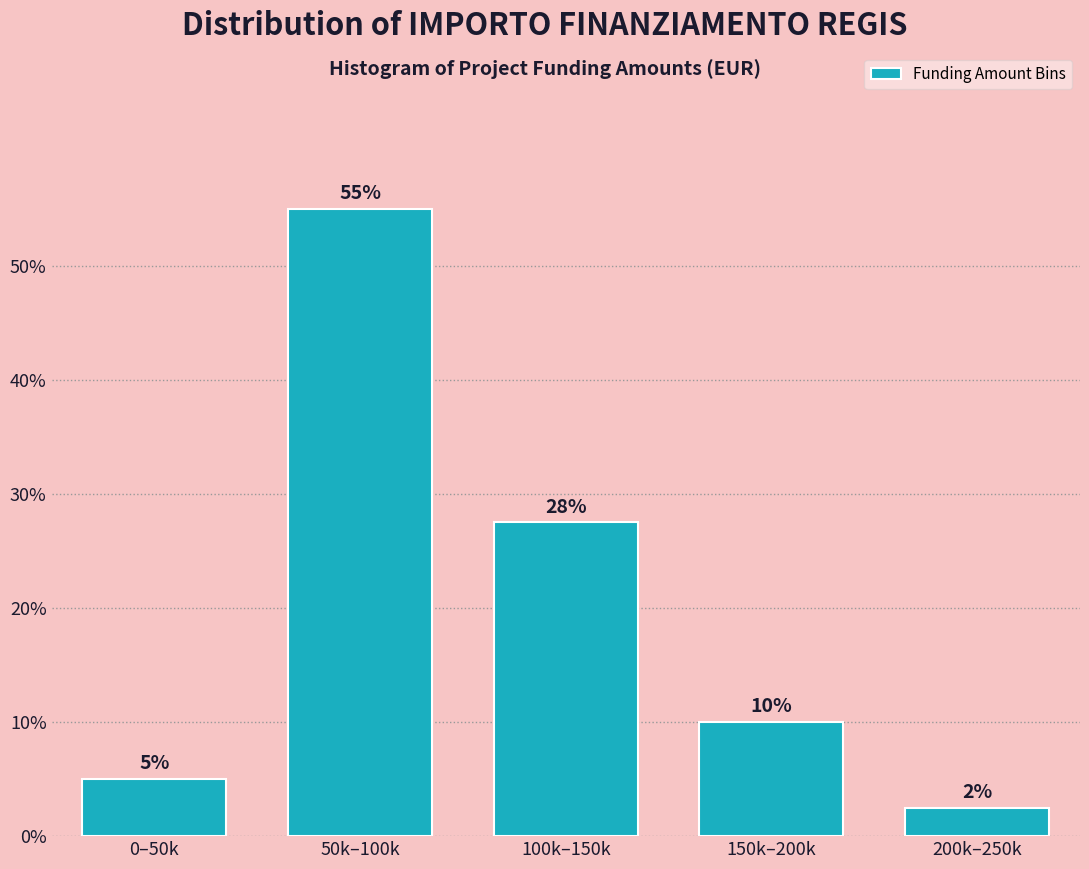

Between 150k–200k and 100k–150k, which is larger?

100k–150k